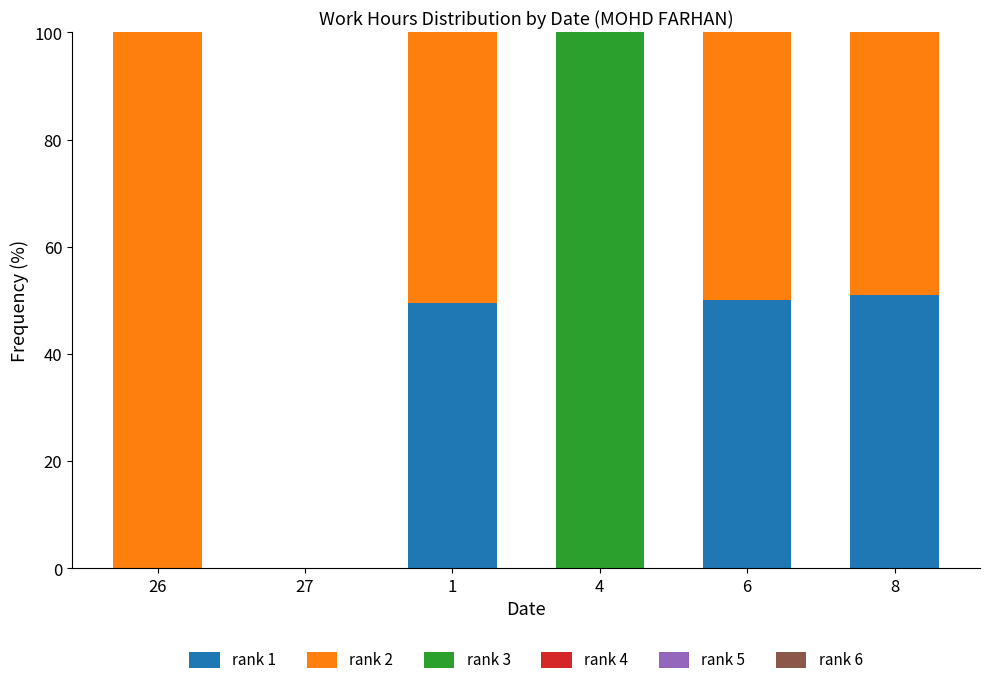

Is it true that rank 1 equals -17.7 at 27?

False